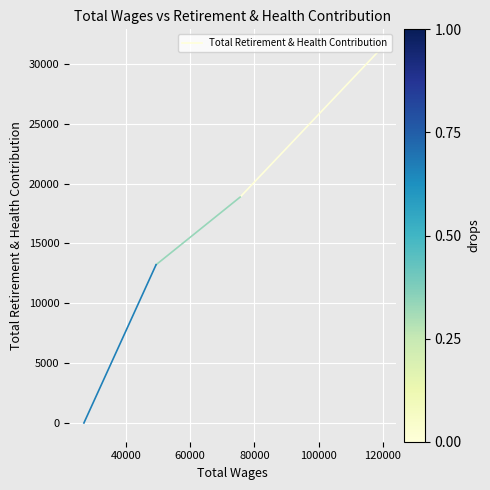

How many series are shown in this chart?

1